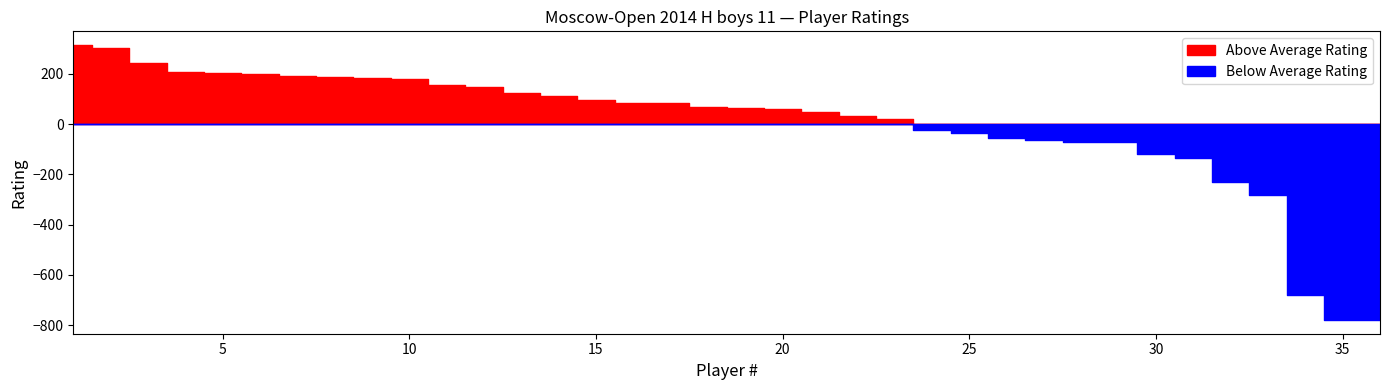

What is the change in value from 12 to 14?

-38